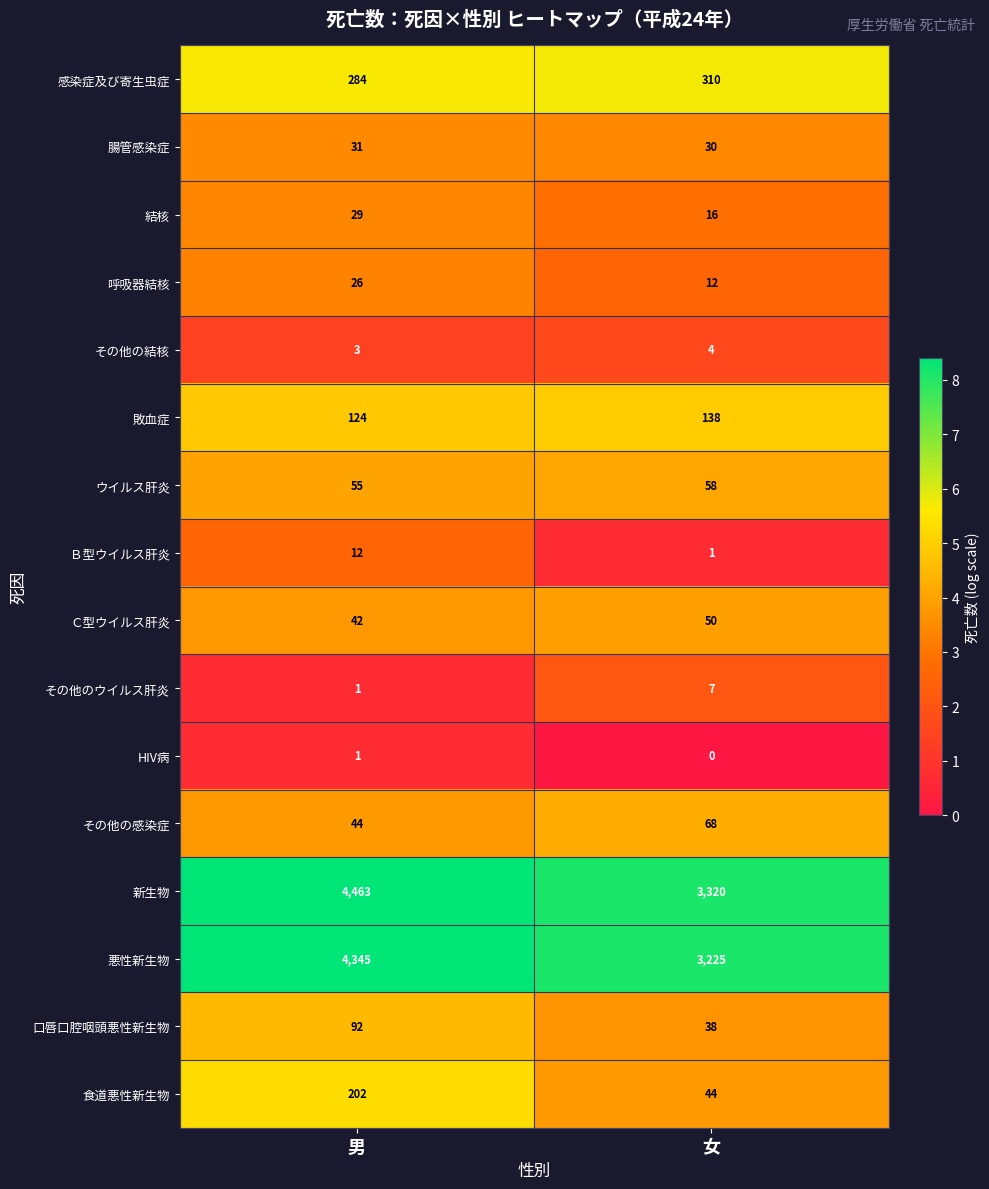

Which category has the highest value across all series?

男